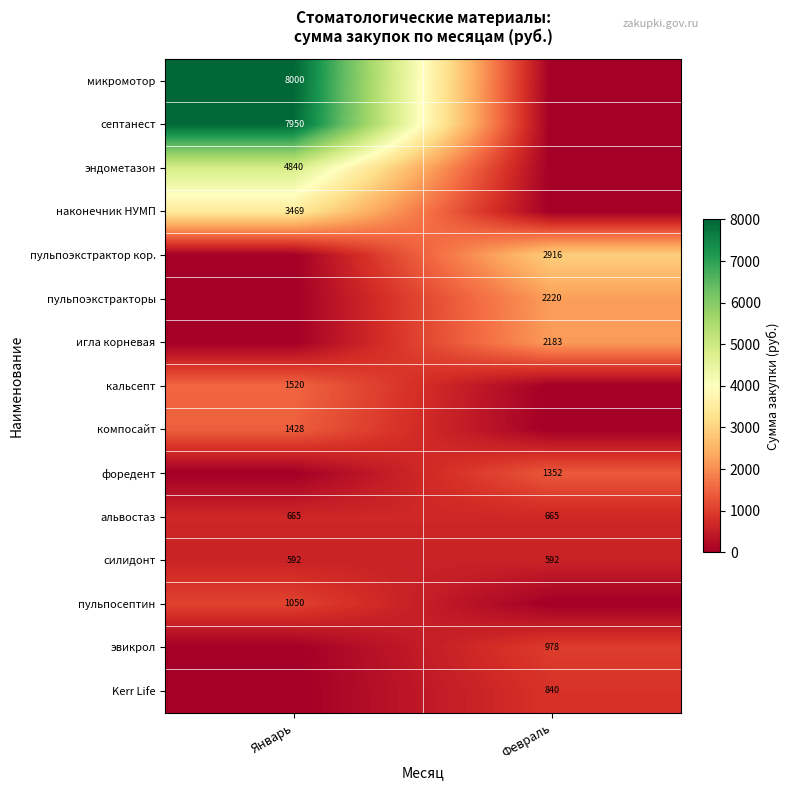

What is the average value of the альвостаз series?

665